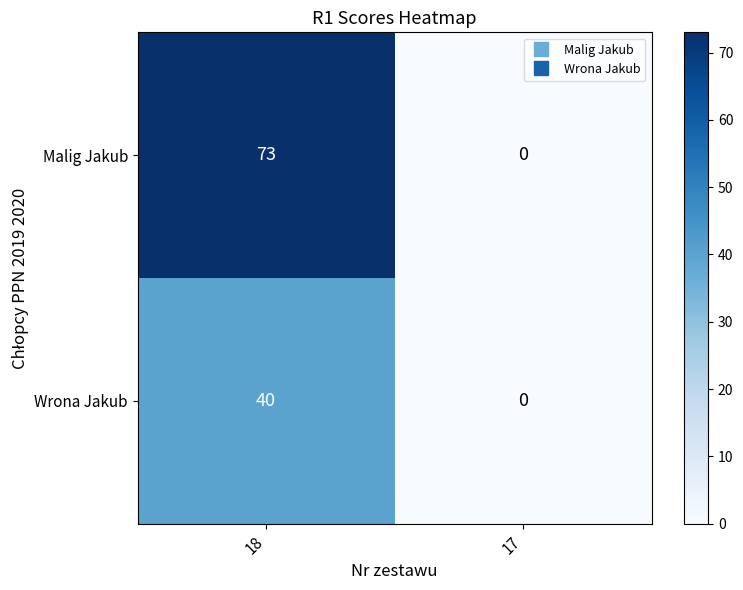

What is the sum of the Malig Jakub values at 18 and 17?

73